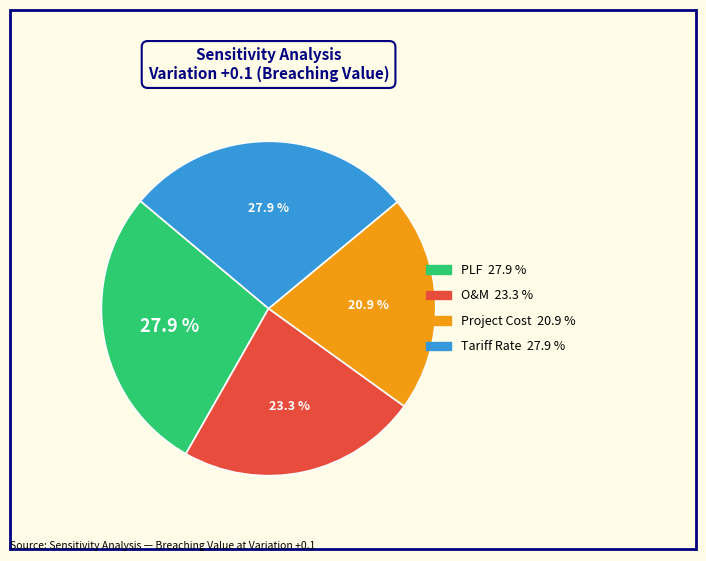

Which slice is the smallest?

Project Cost